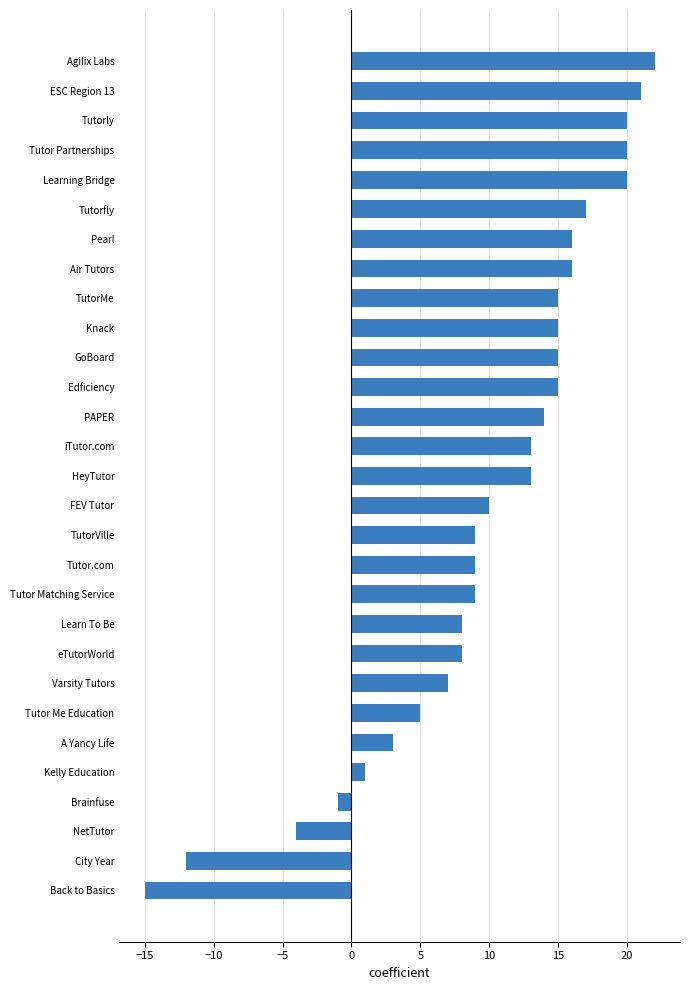

The chart shows a value of 9 at Tutor Matching Service. True or false?

True